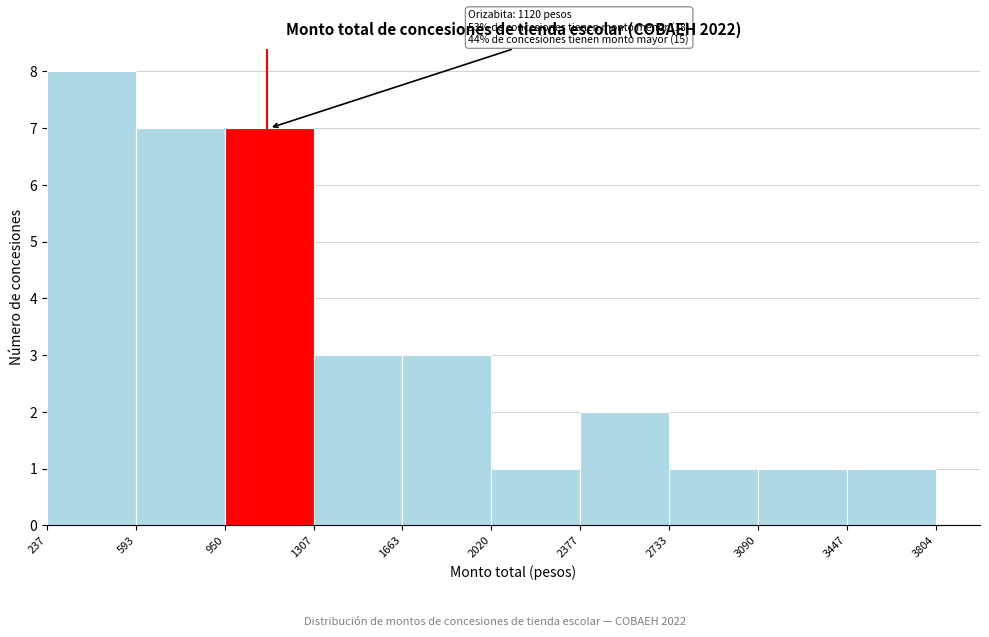

Which range on the x-axis has the tallest bar?

237 to 593